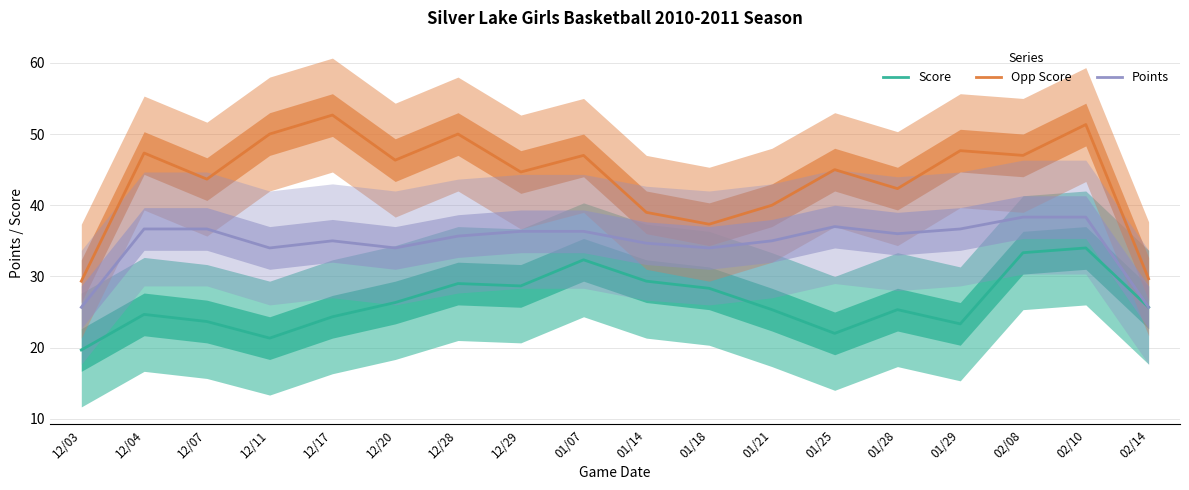

What is the difference between the maximum and second lowest values in the Points series?

12.7